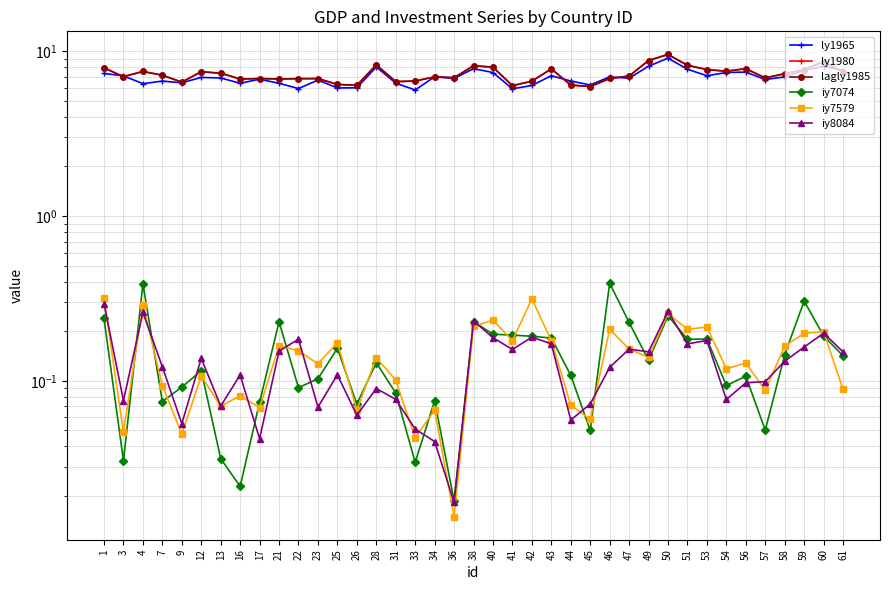

What is the sum of the lagly1985 values at 60 and 26?

14.9